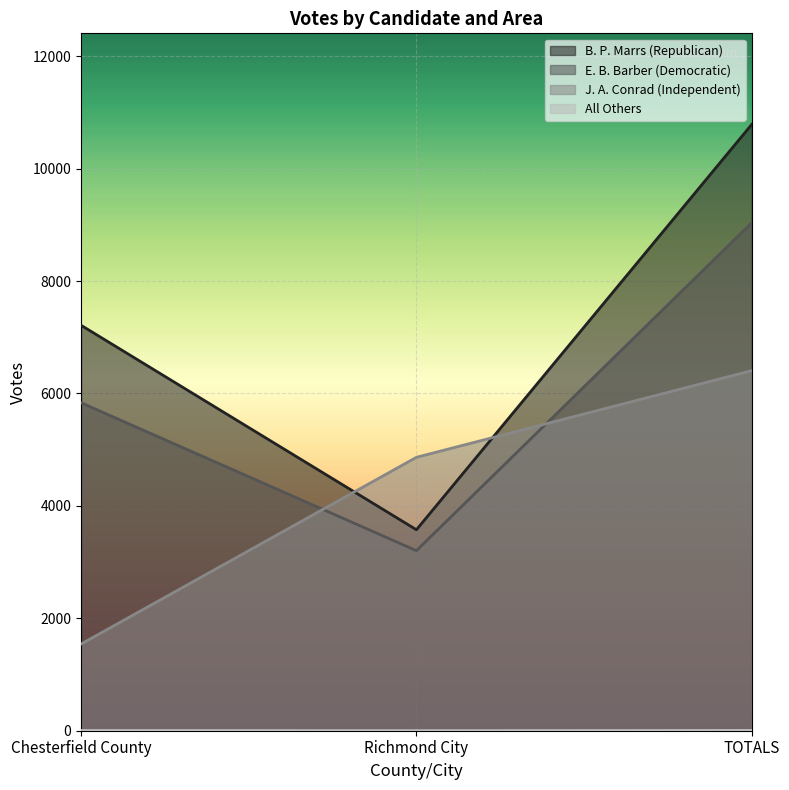

What is the total value across all series at Richmond City?

11643